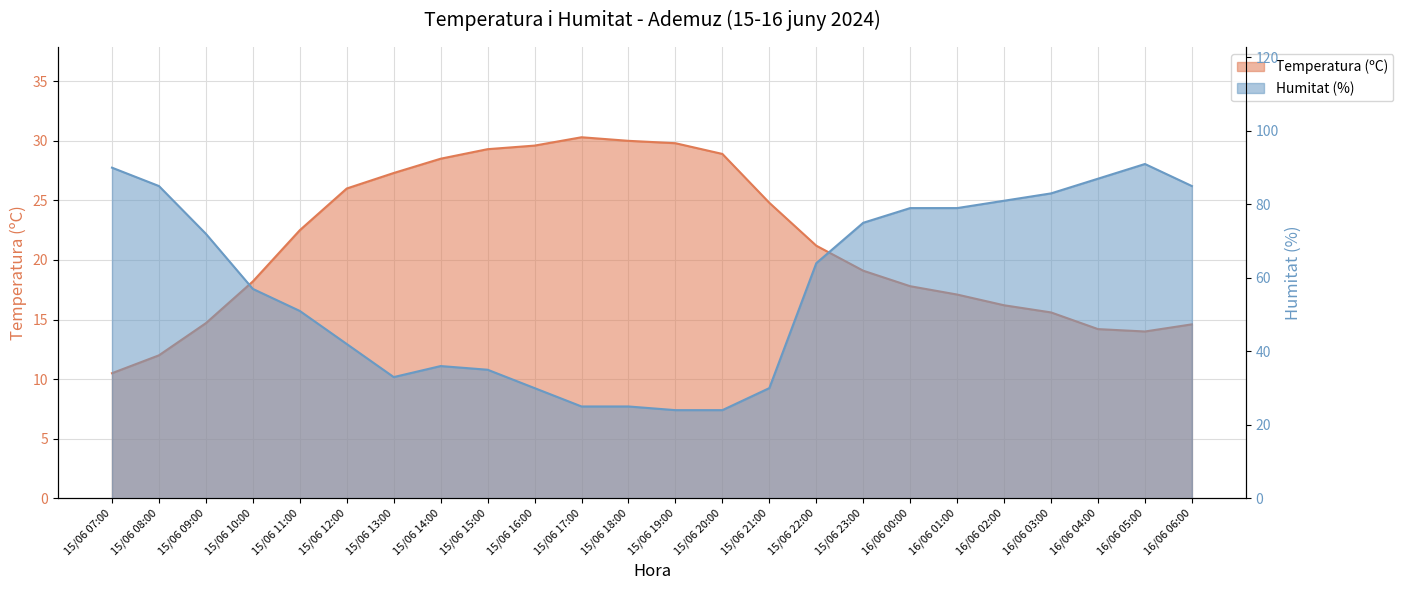

Which series has the widest spread of values?

Humitat (%)